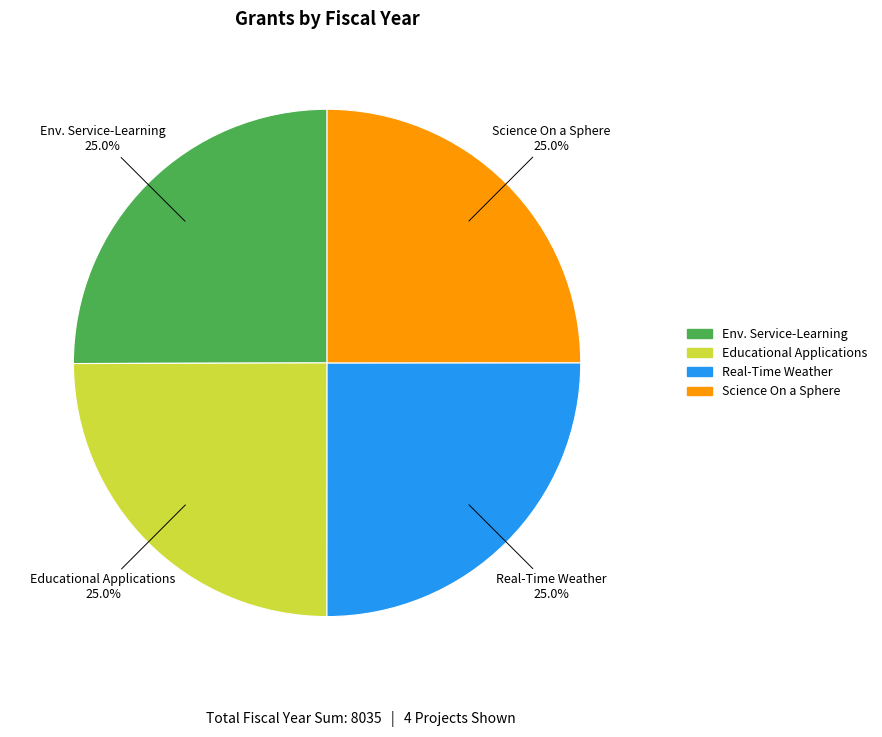

Is there any slice that represents more than half of the pie?

No